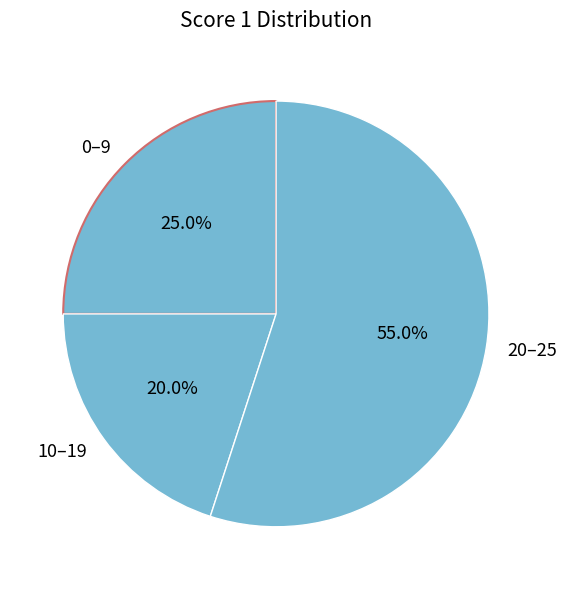

Do 0–9 and 10–19 together represent more than half of the pie?

No